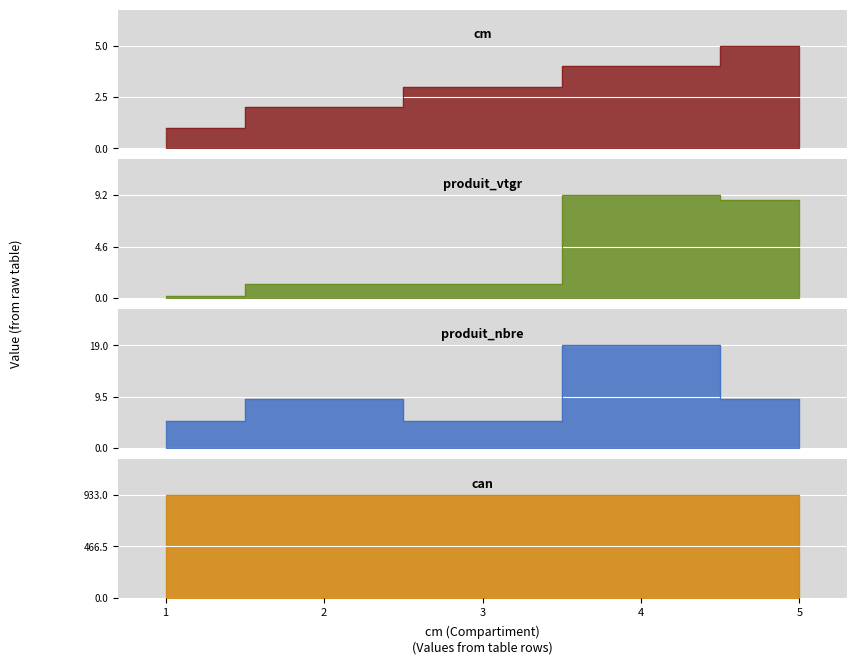

Rank the categories by produit_nbre value from lowest to highest.

1, 3, 2, 5, 4